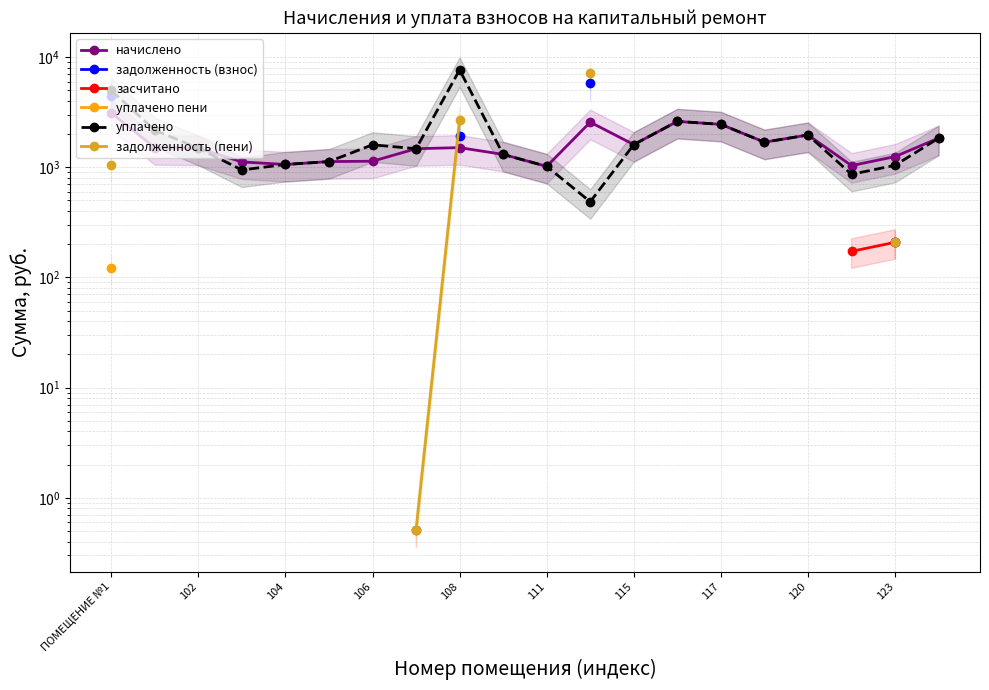

What is the highest value of the задолженность (пени) series?

7147.9